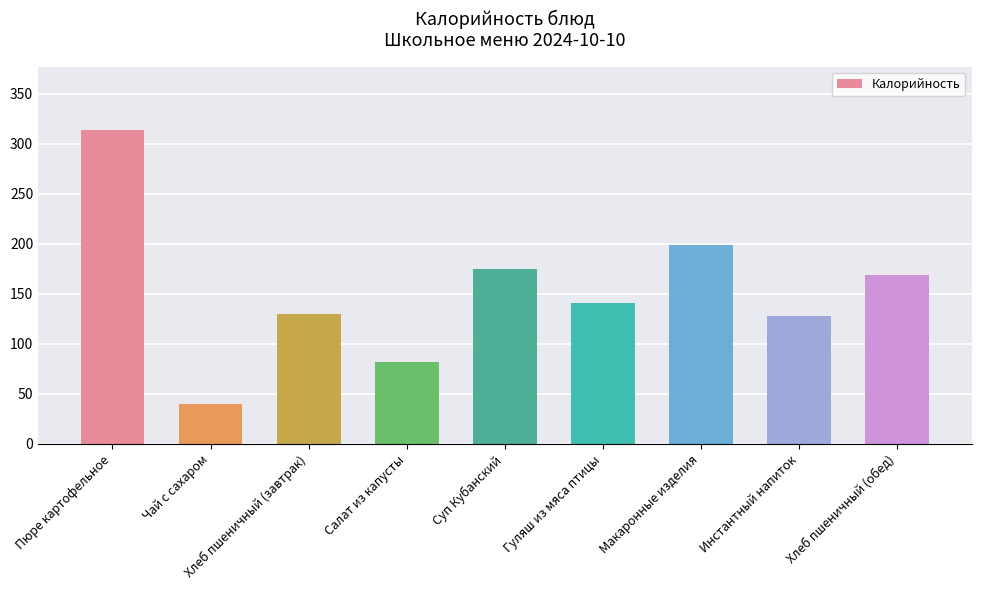

Which label corresponds to the largest value in the chart?

Пюре картофельное